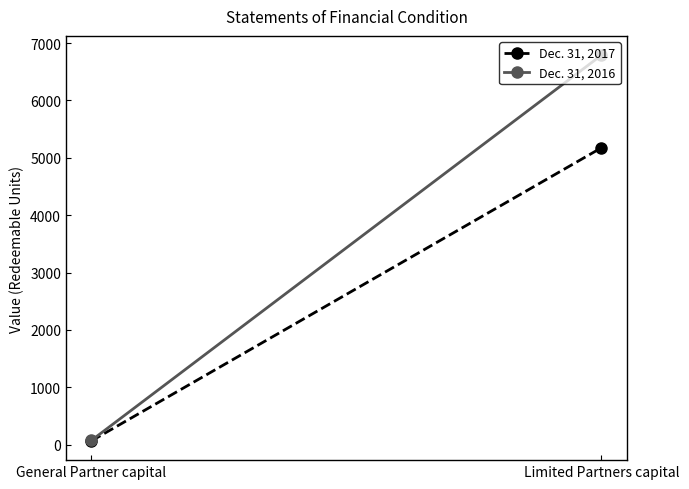

True or false: Dec. 31, 2016 has a value of 6789.3 at Limited Partners capital.

True